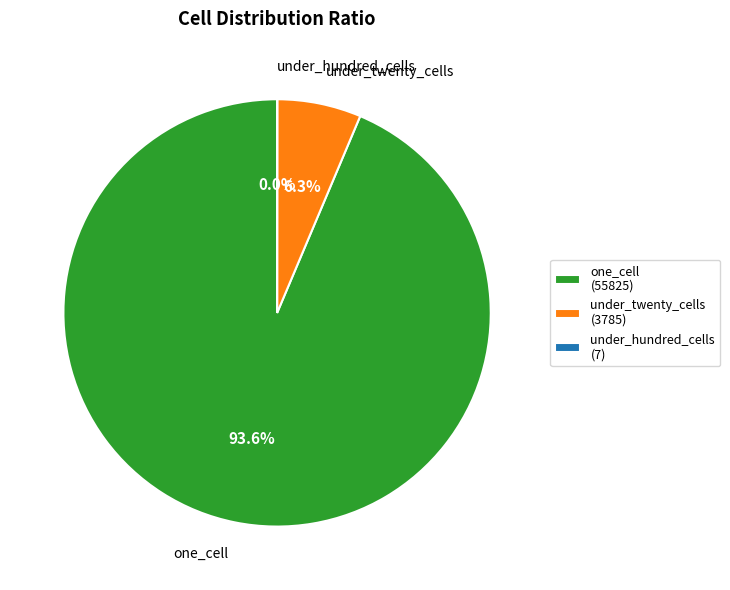

To the nearest percent, what is the difference between the largest and smallest slice percentages?

94%